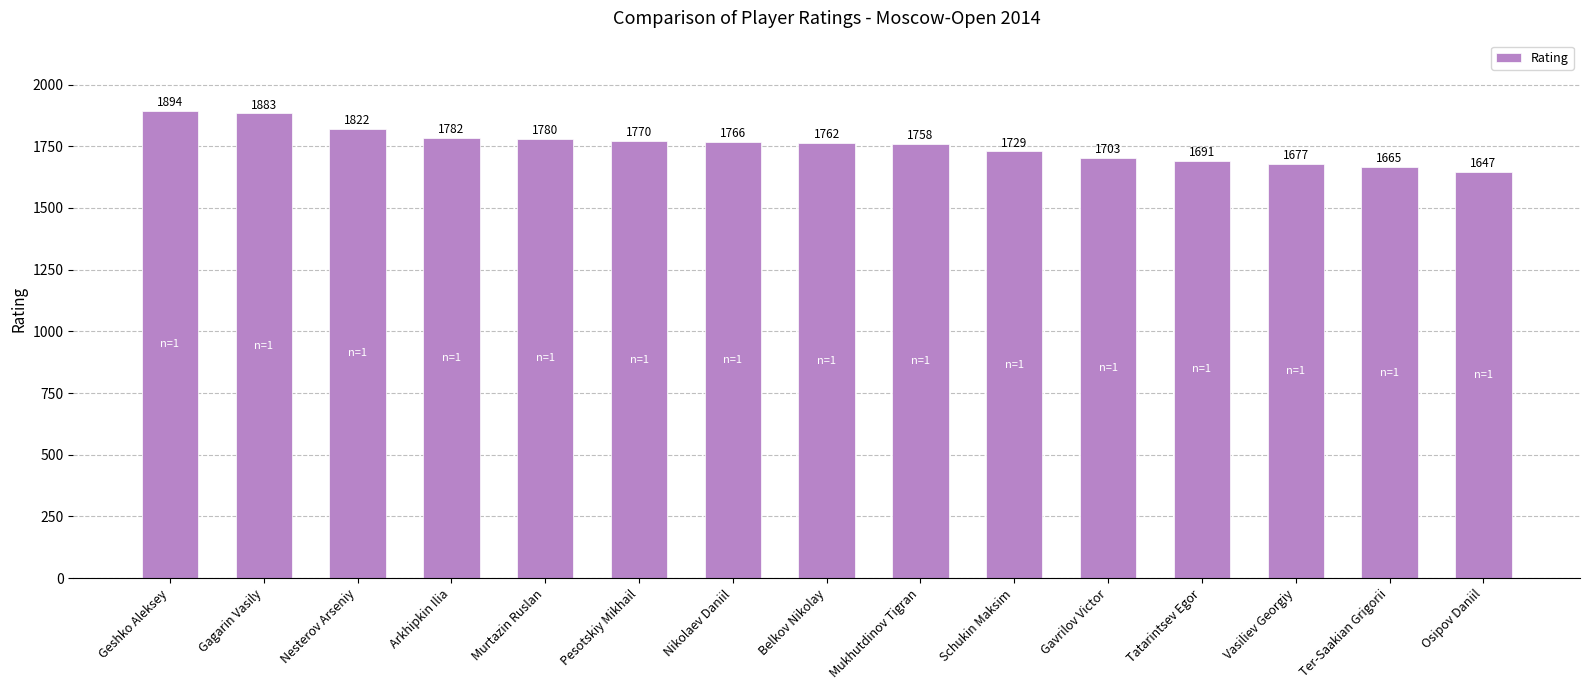

Rank the categories by value from lowest to highest.

Osipov Daniil, Ter-Saakian Grigorii, Vasiliev Georgiy, Tatarintsev Egor, Gavrilov Victor, Schukin Maksim, Mukhutdinov Tigran, Belkov Nikolay, Nikolaev Daniil, Pesotskiy Mikhail, Murtazin Ruslan, Arkhipkin Ilia, Nesterov Arseniy, Gagarin Vasily, Geshko Aleksey